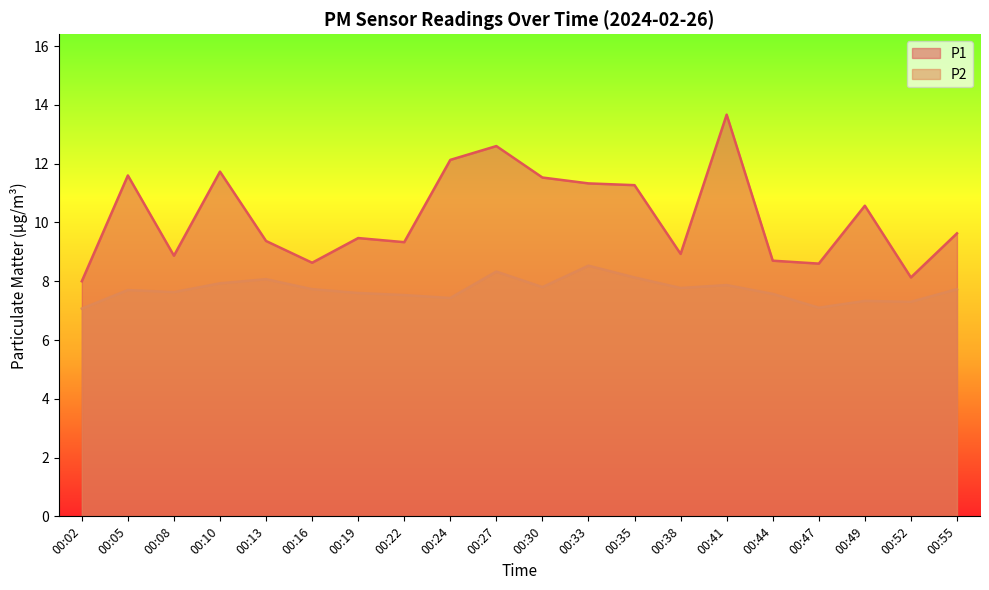

True or false: P2 and P1 intersect in this chart.

False